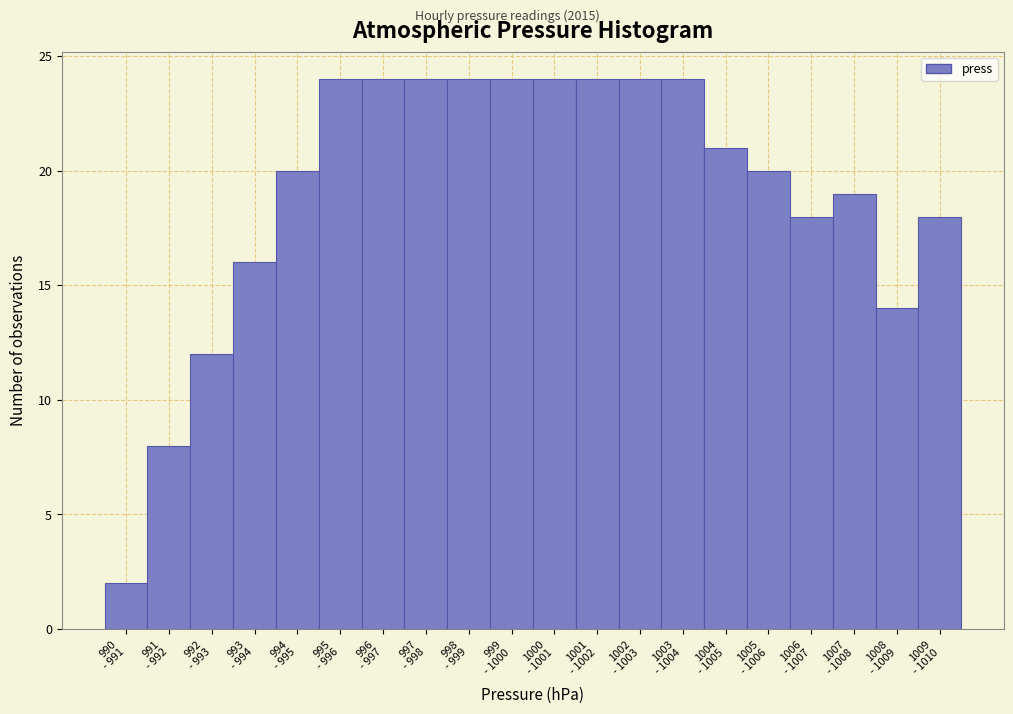

Reading right to left, extract all data points from this chart.

18	14	19	18	20	21	24	24	24	24	24	24	24	24	24	20	16	12	8	2